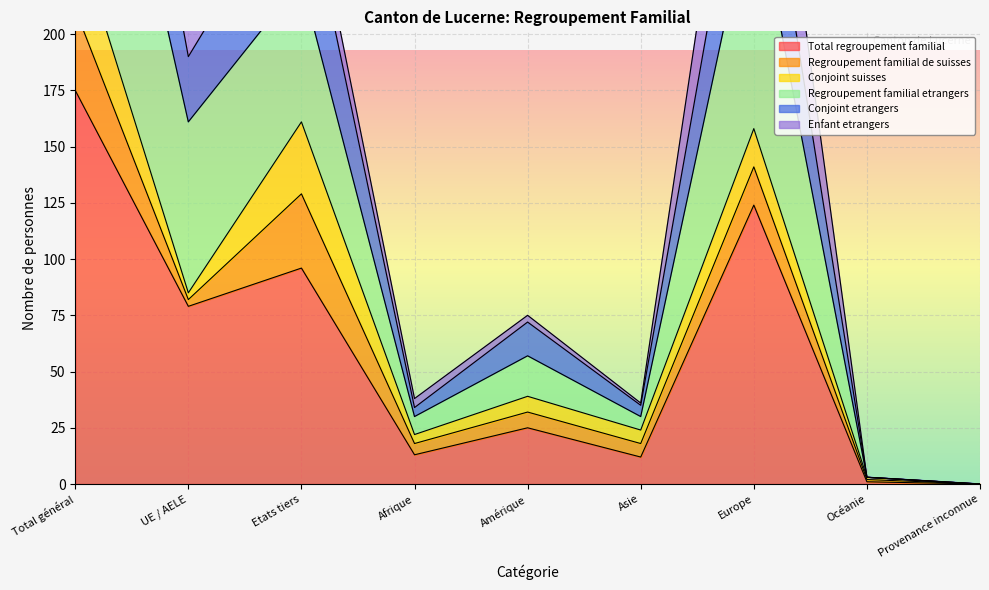

What is the label of the 5th point from the right?

Amérique